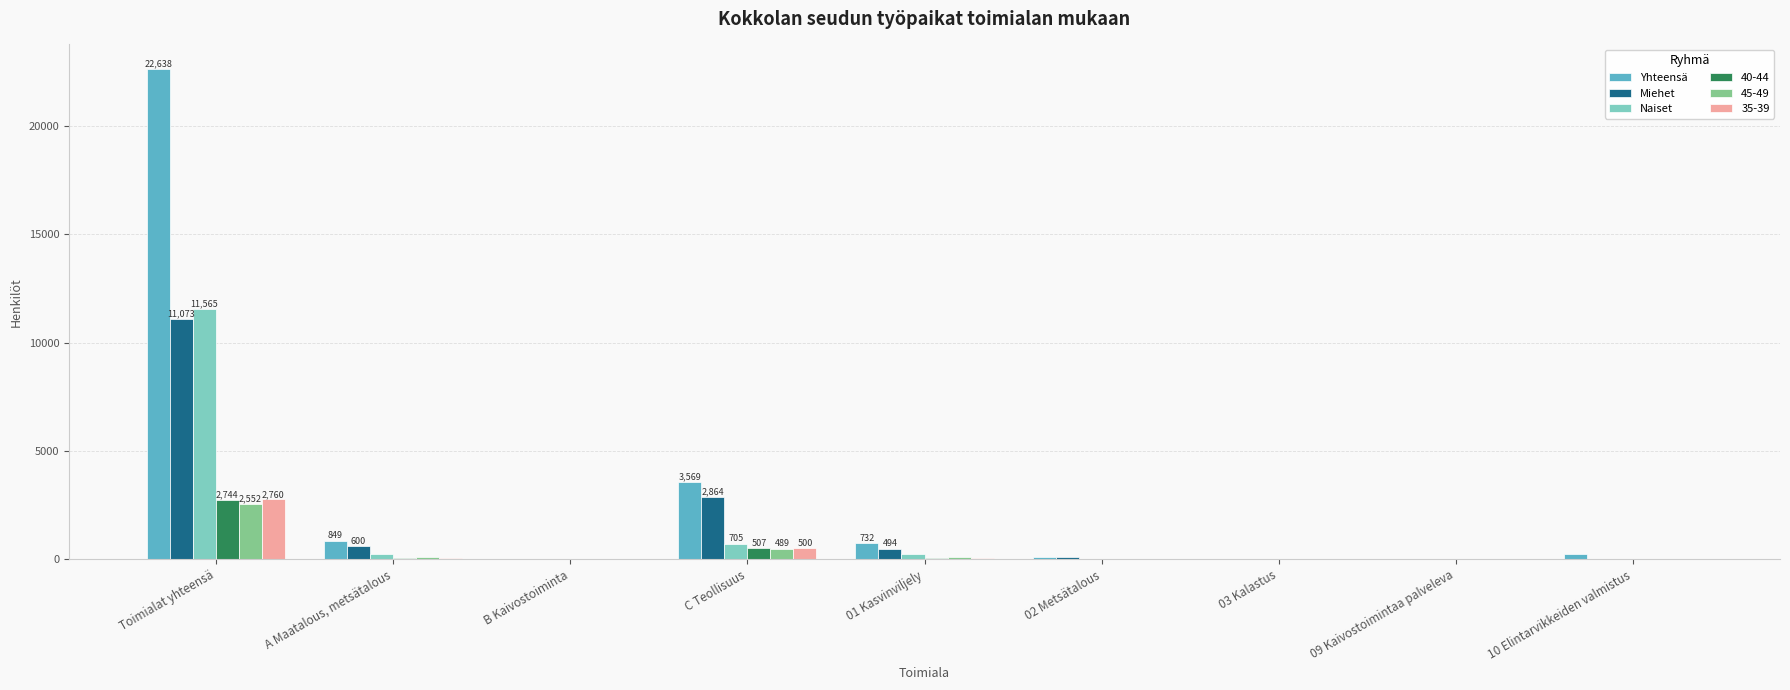

What is the maximum value shown in the chart?

22638